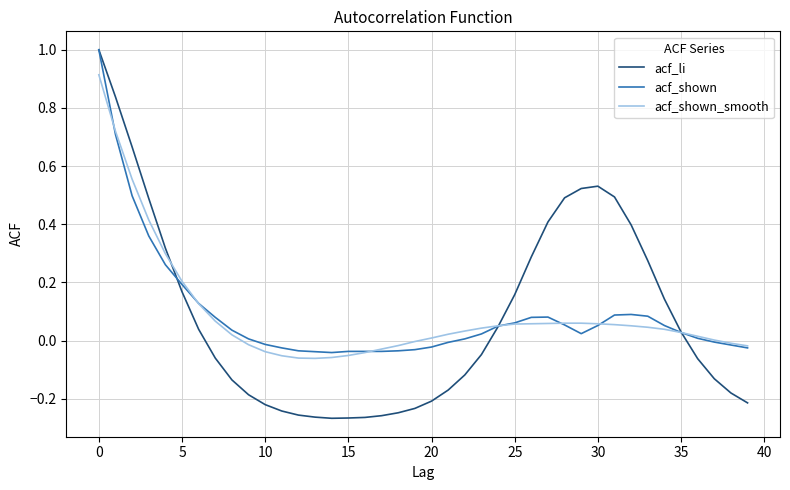

Which series has the largest range (max minus min)?

acf_li